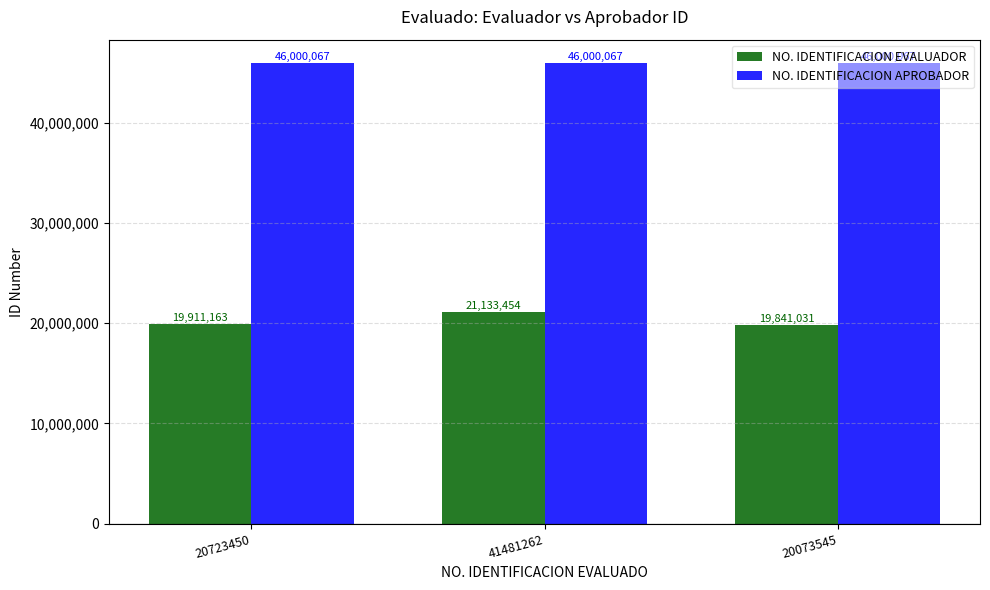

Reading left to right, extract all data points from this chart.

NO. IDENTIFICACION EVALUADOR: 19911163	21133454	19841031
NO. IDENTIFICACION APROBADOR: 46000067	46000067	46000067